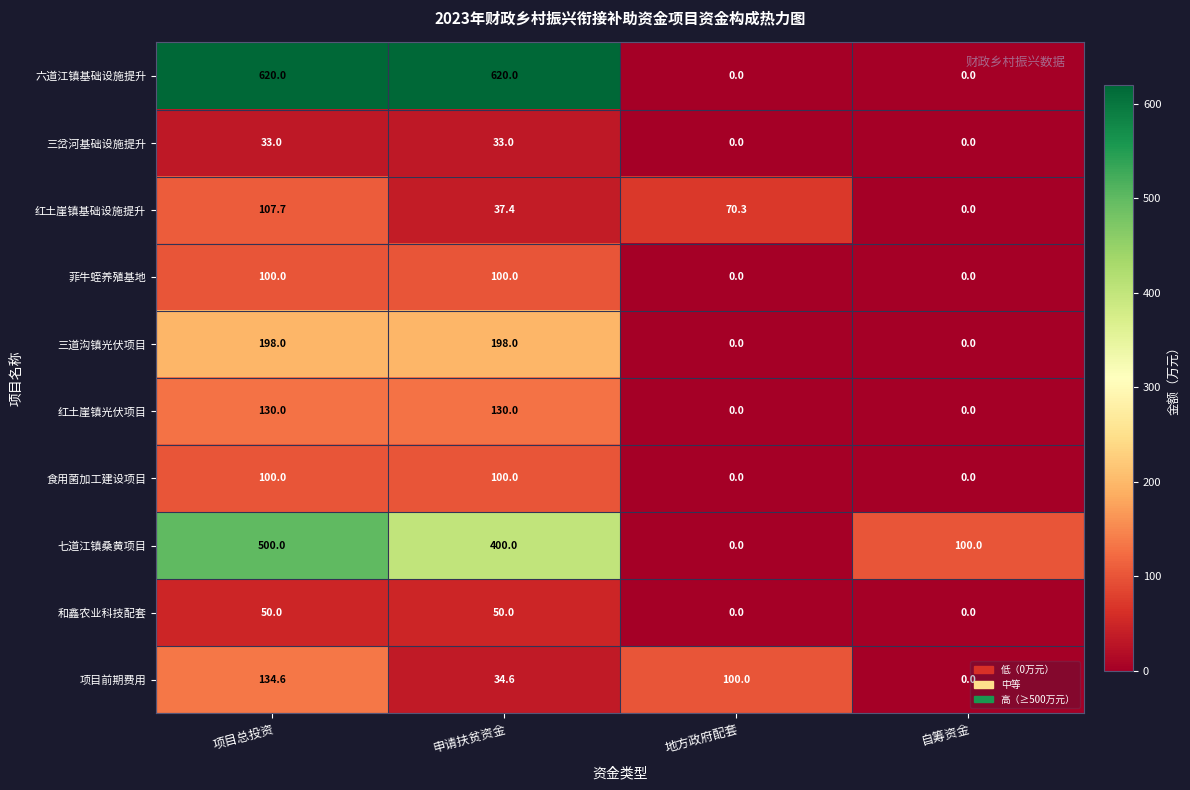

Count the 红土崖镇光伏项目 values in the range 0 to 130.

4